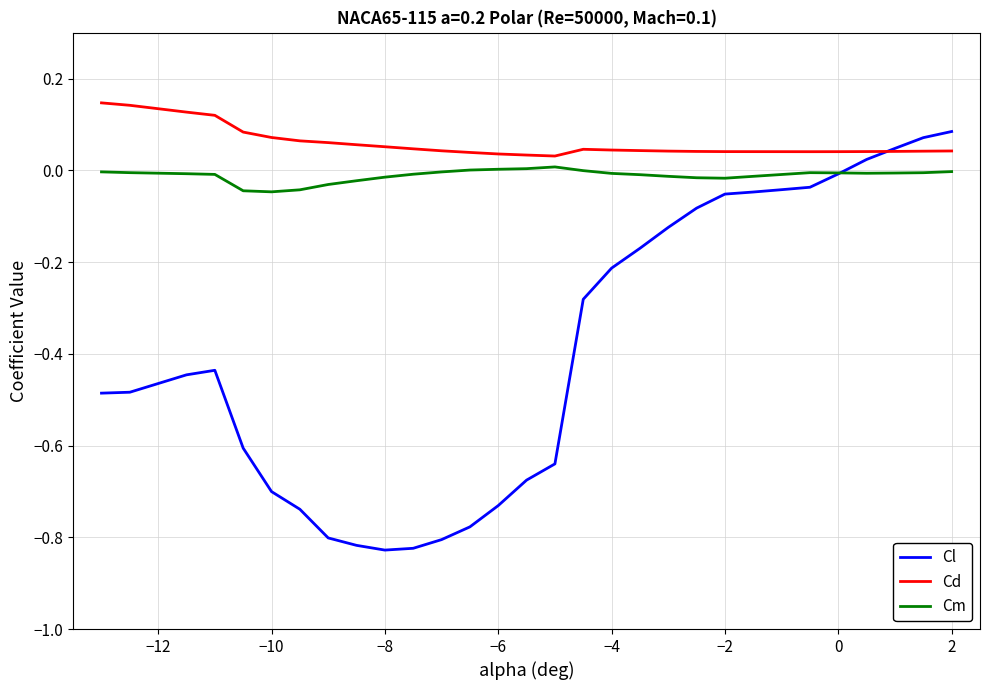

Which series has the largest total across all categories?

Cd